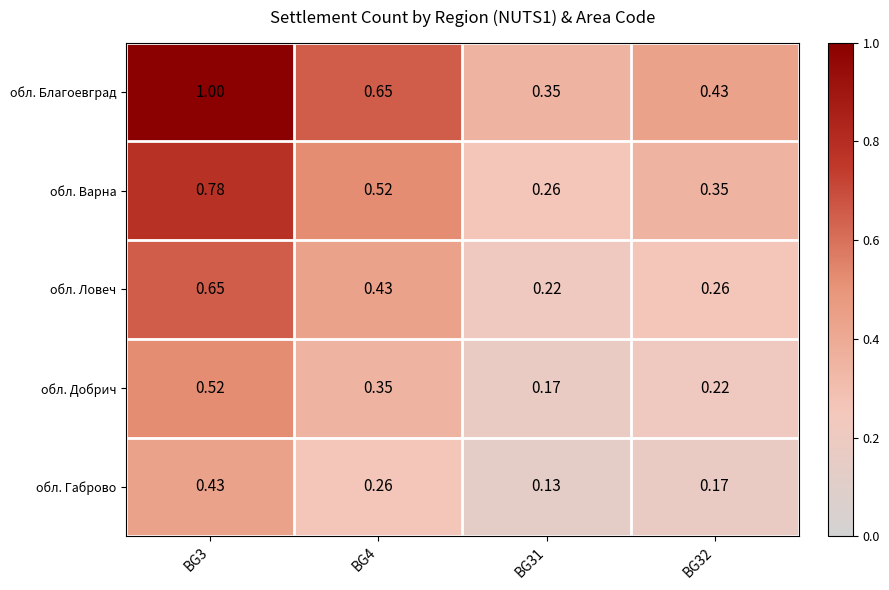

Is the value of обл. Благоевград at BG4 greater than the value of обл. Габрово at BG3?

Yes